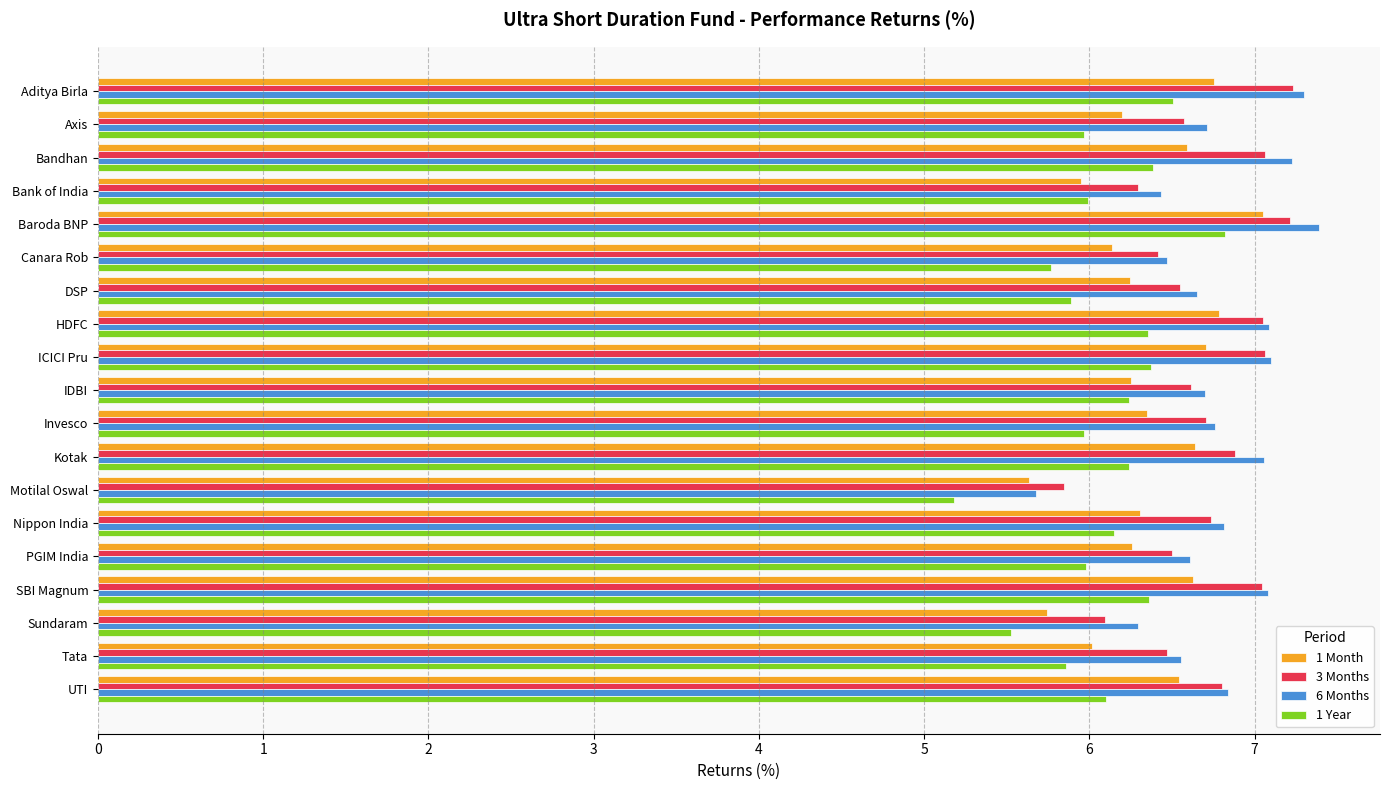

True or false: 1 Month has a value of 5.7 at Sundaram.

True